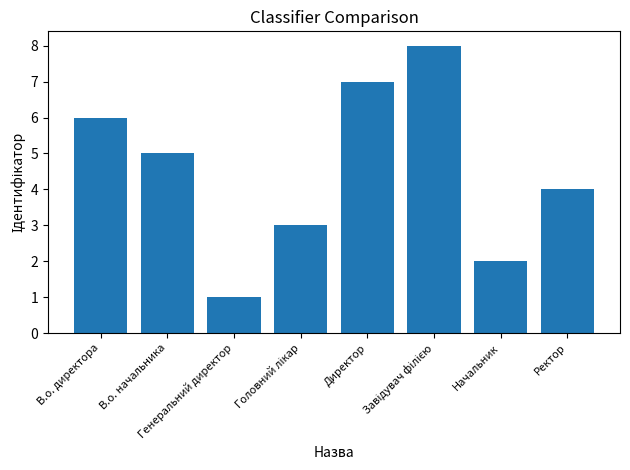

What is the difference between the maximum and second lowest values?

6